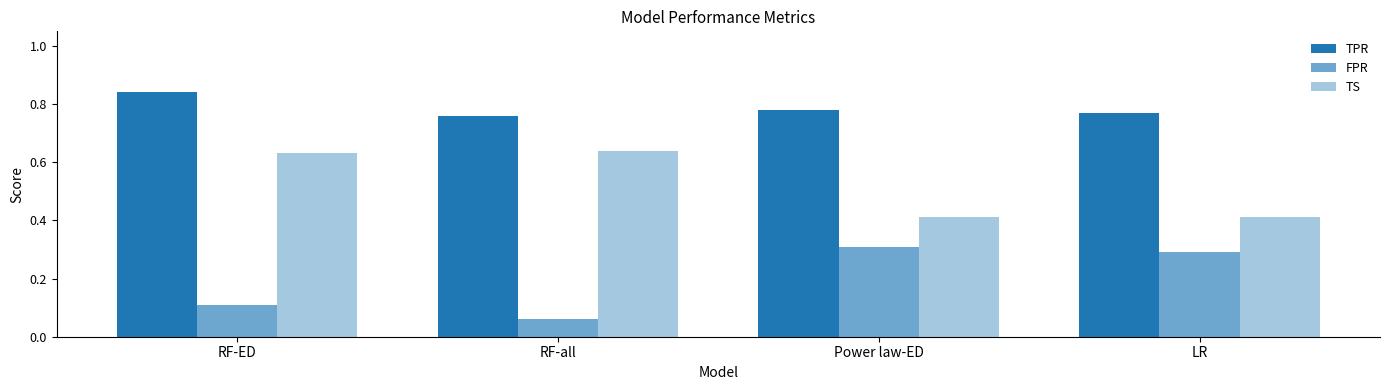

Count the number of data series in this chart.

3